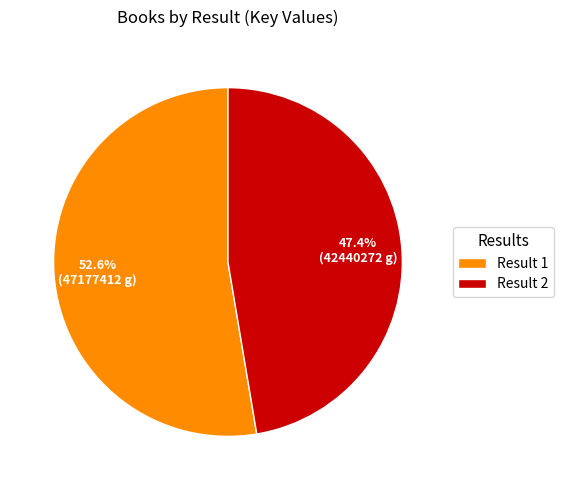

What is the total percentage of Result 1 and Result 2?

100.0%